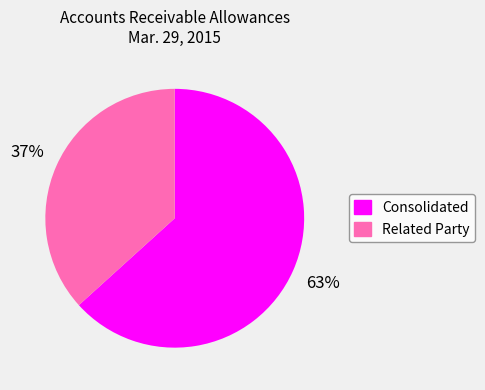

True or false: Consolidated accounts for 57% of the total.

False